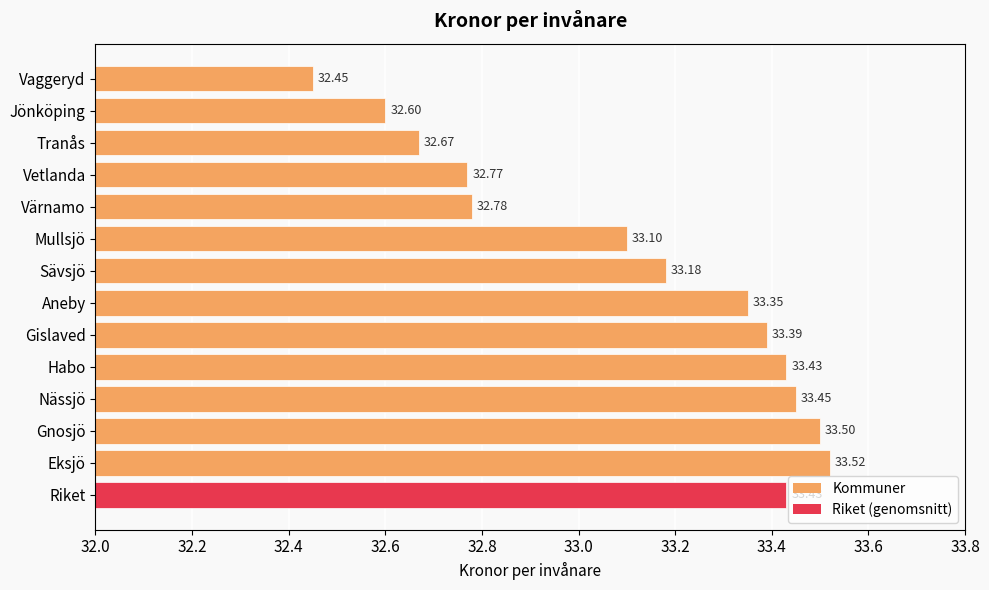

What is the label of the 14th bar from the top?

Riket